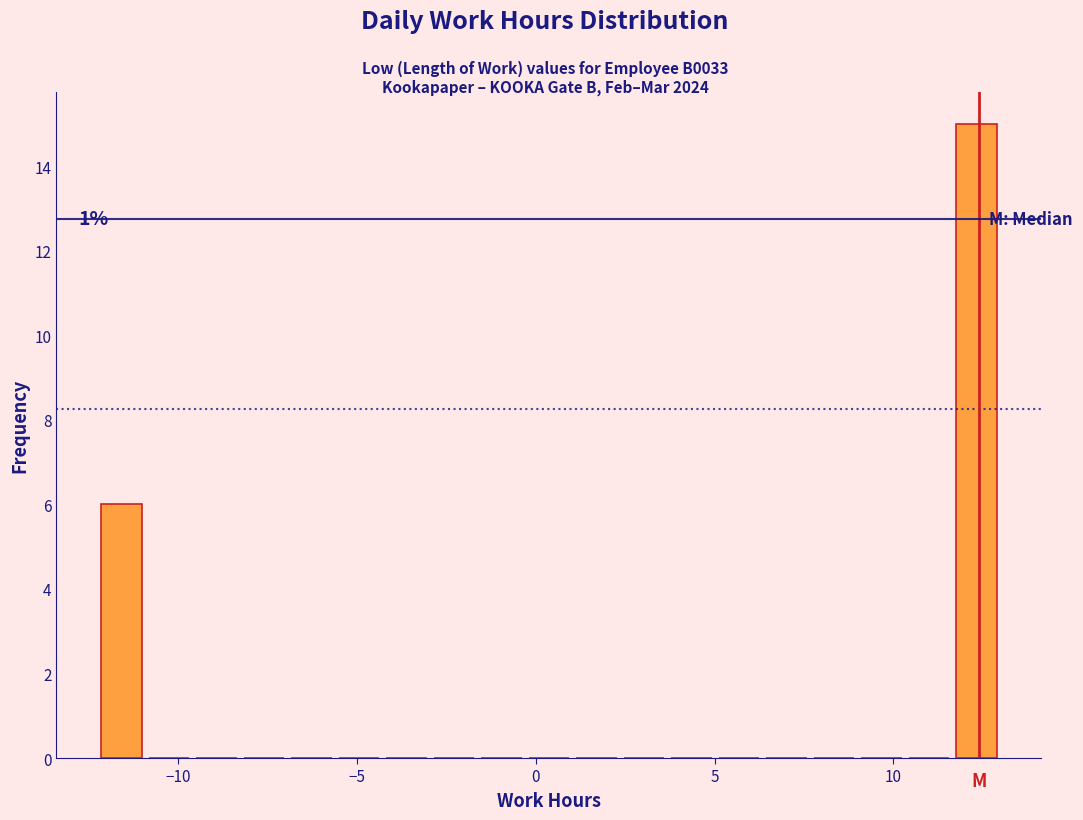

Read against the x-axis, roughly where is the centre of the tallest bar?

12.5